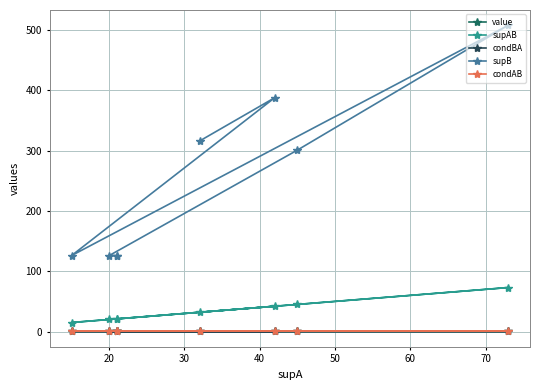

True or false: supAB and value cross at least once.

False